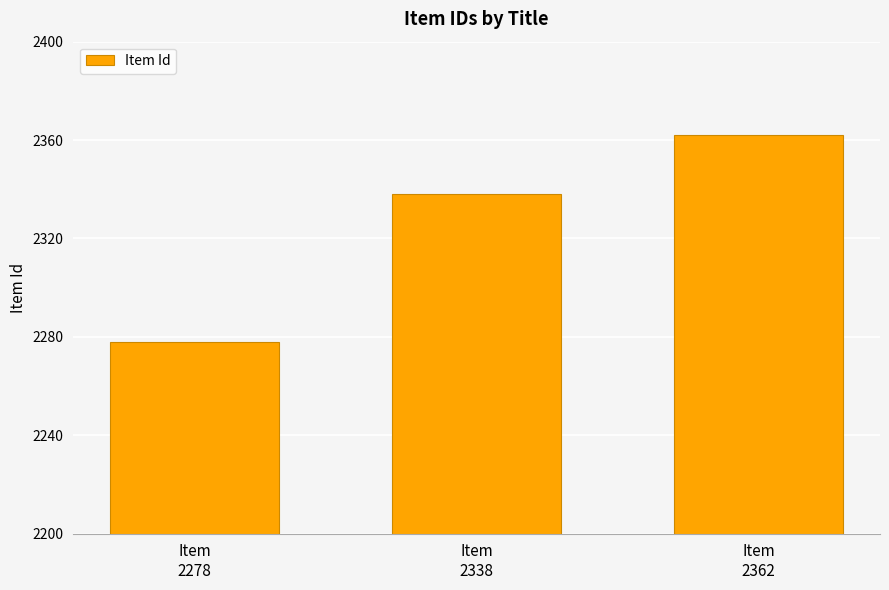

Reading right to left, extract all data points from this chart.

2362	2338	2278